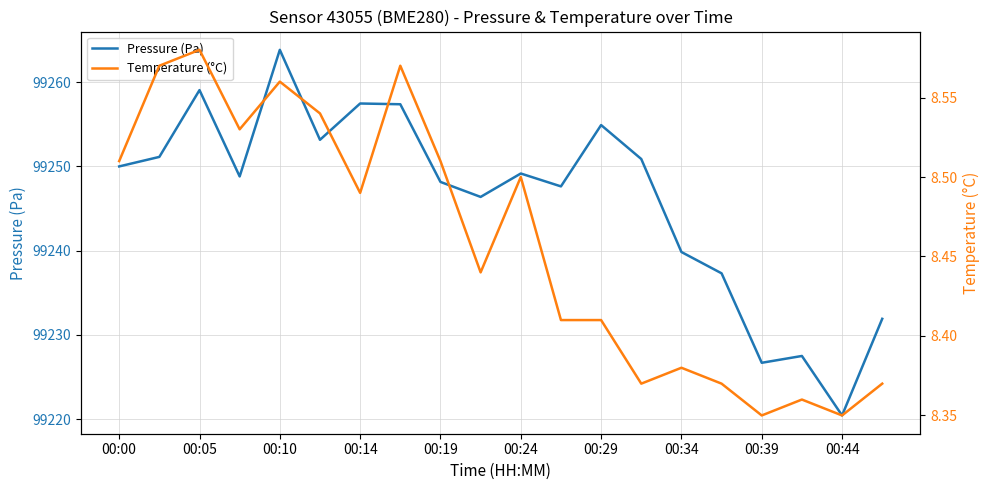

How many lines are shown in the chart?

2